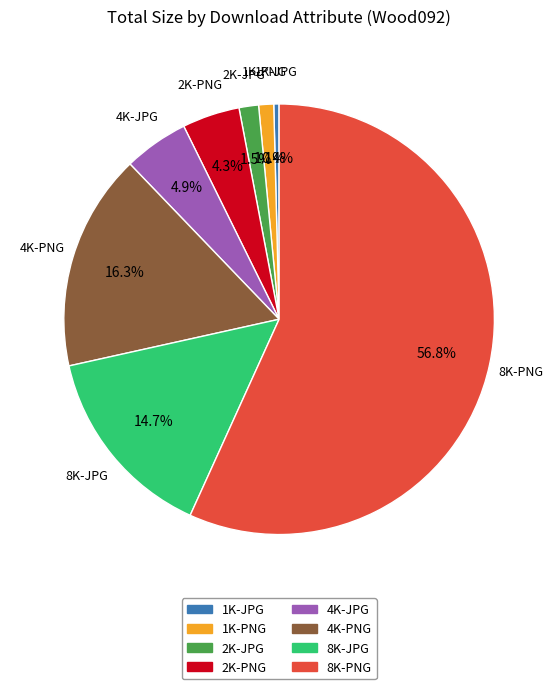

Which has a higher value, 2K-JPG or 4K-PNG?

4K-PNG